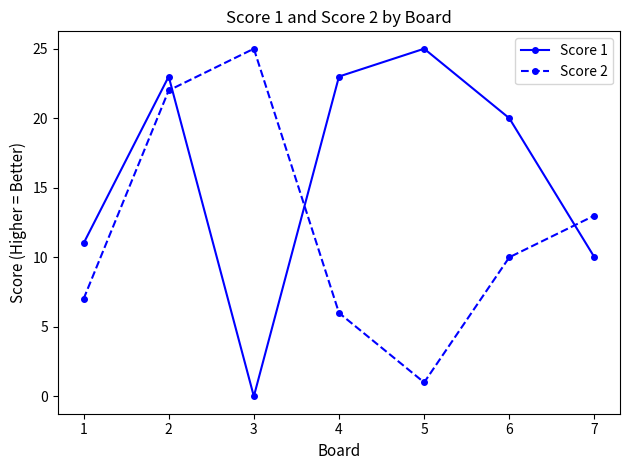

How many series are shown in this chart?

2